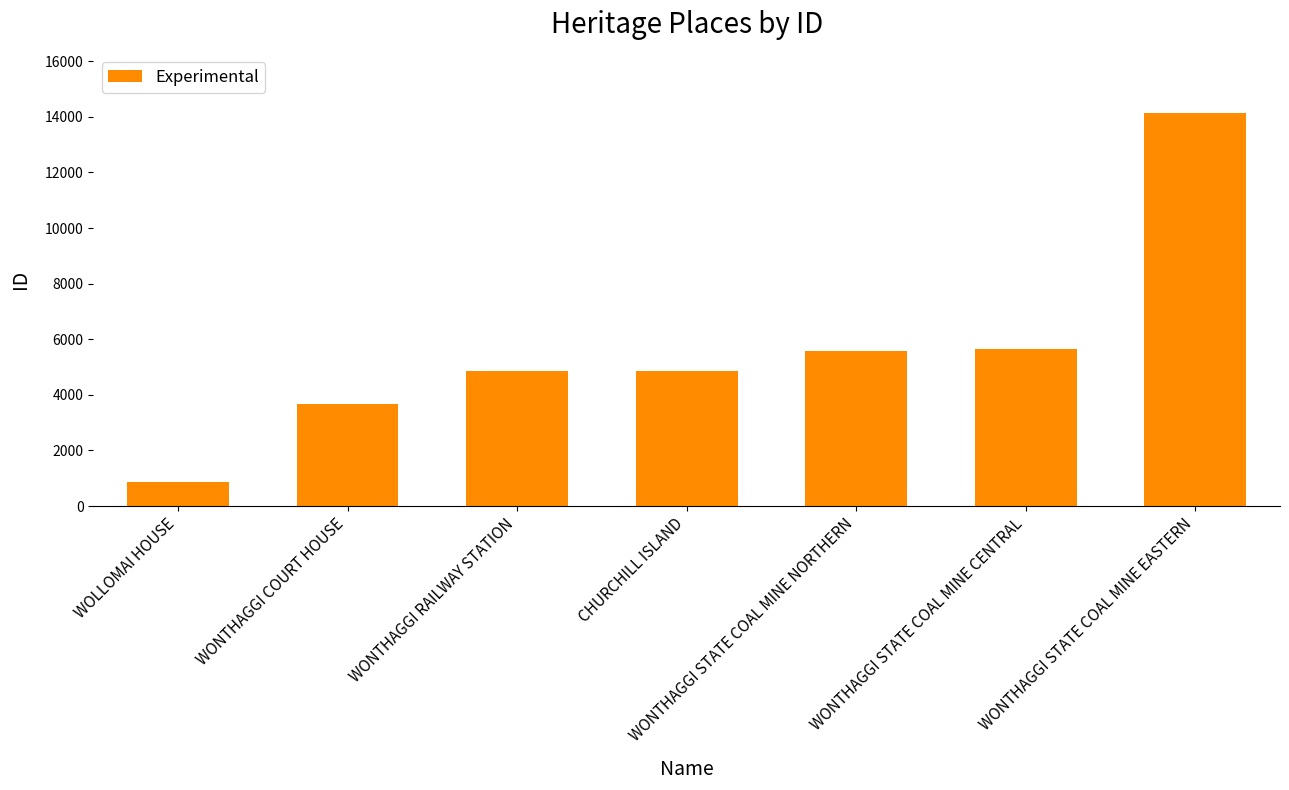

What is the maximum value shown in the chart?

14147